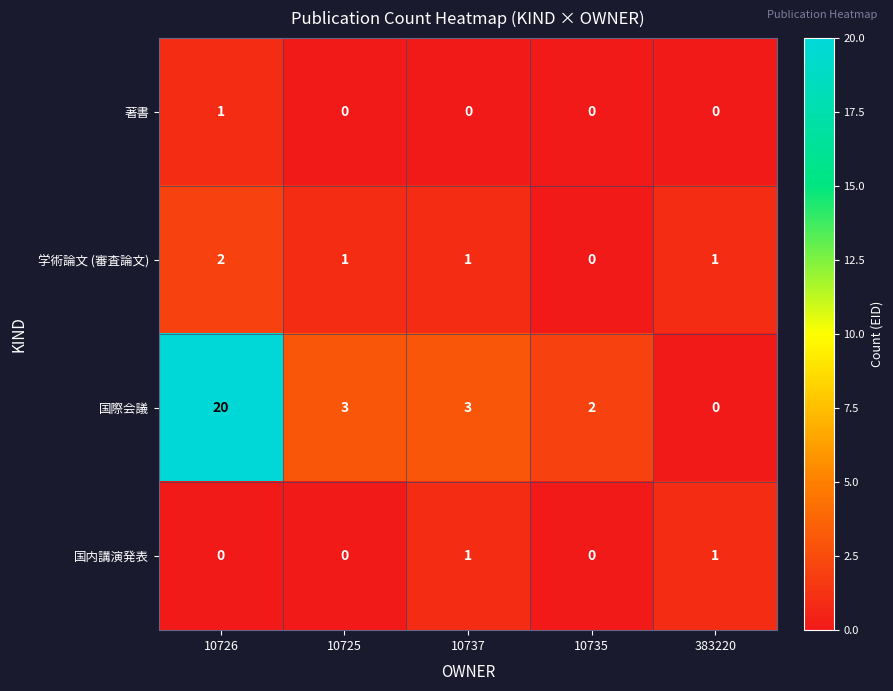

Which series has the largest range (max minus min)?

国際会議